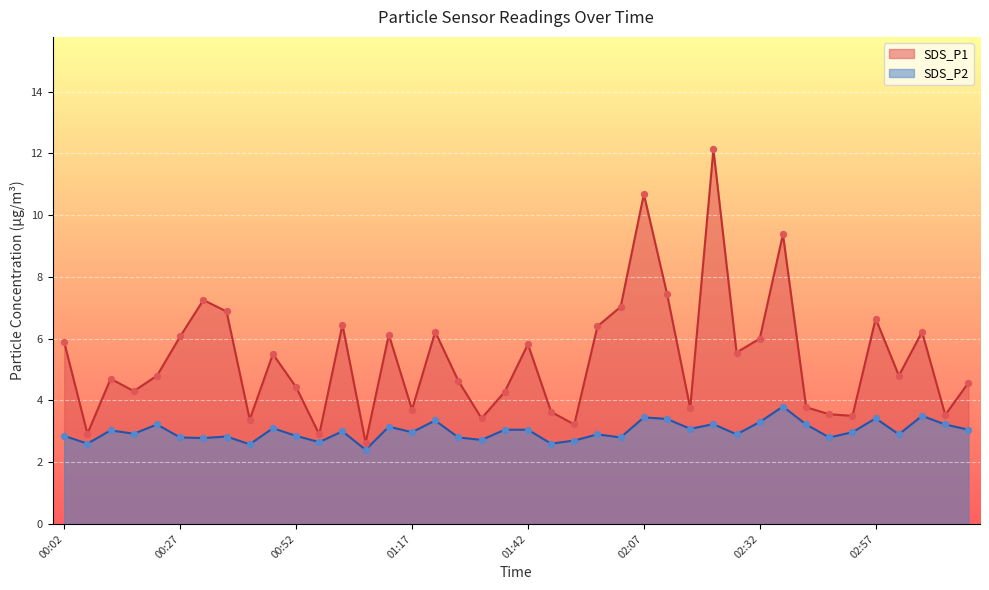

Is the value of SDS_P2 at 00:12 greater than the value of SDS_P1 at 00:02?

No